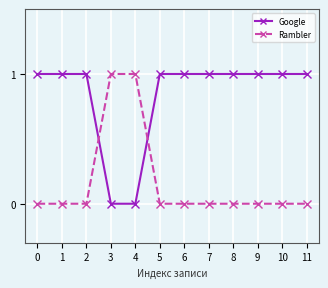

Reading right to left, what are all the values shown in this chart?

Google: 1	1	1	1	1	1	1	0	0	1	1	1
Rambler: 0	0	0	0	0	0	0	1	1	0	0	0